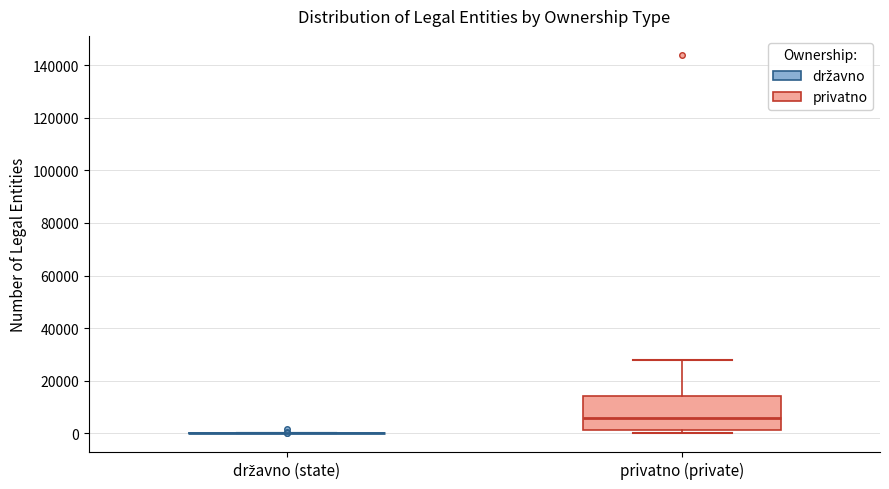

Reading left to right, read every box against the y-axis: the position of its median line, the range the box covers, and the ends of its whiskers. The values are not printed on the chart, so give them approximately, as read against the axis.

državno (state): box collapsed to a line at 0, whiskers 0 to 0
privatno (private): median 6000, box 2000 to 14000, whiskers 0 to 28000